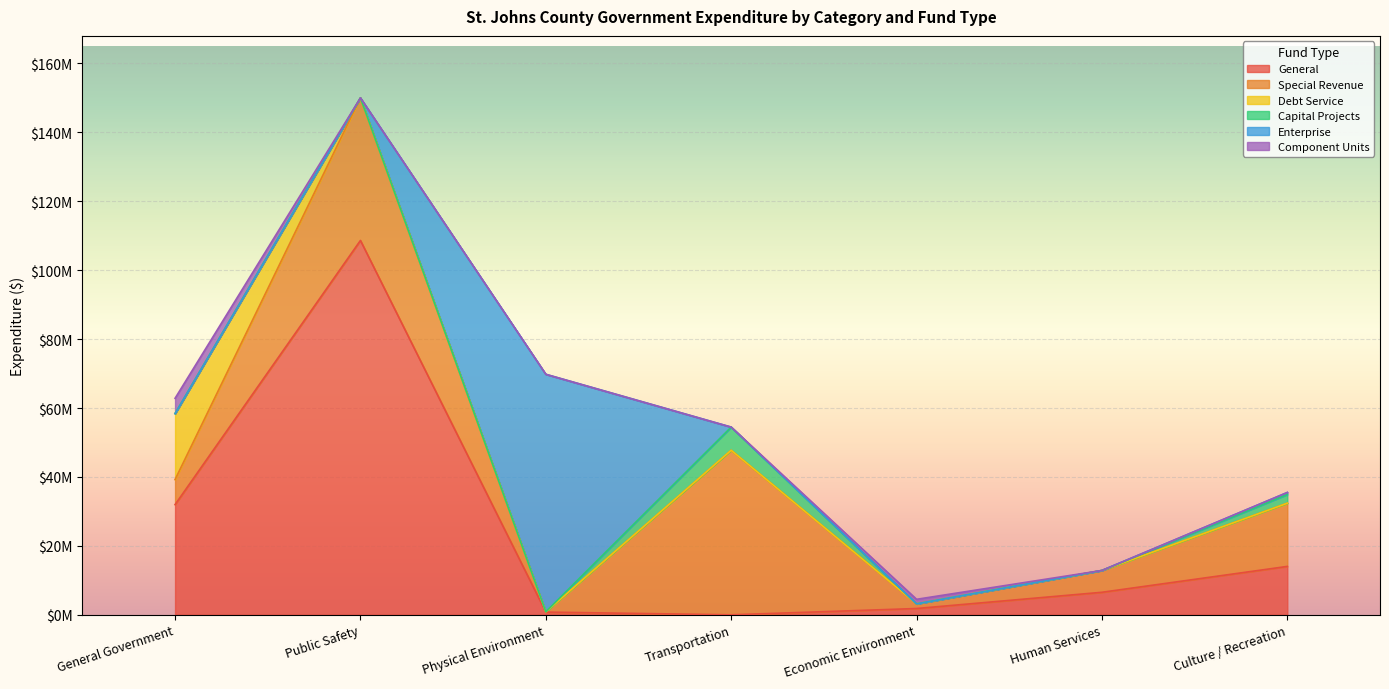

What is the sum of all Enterprise values?

69506369